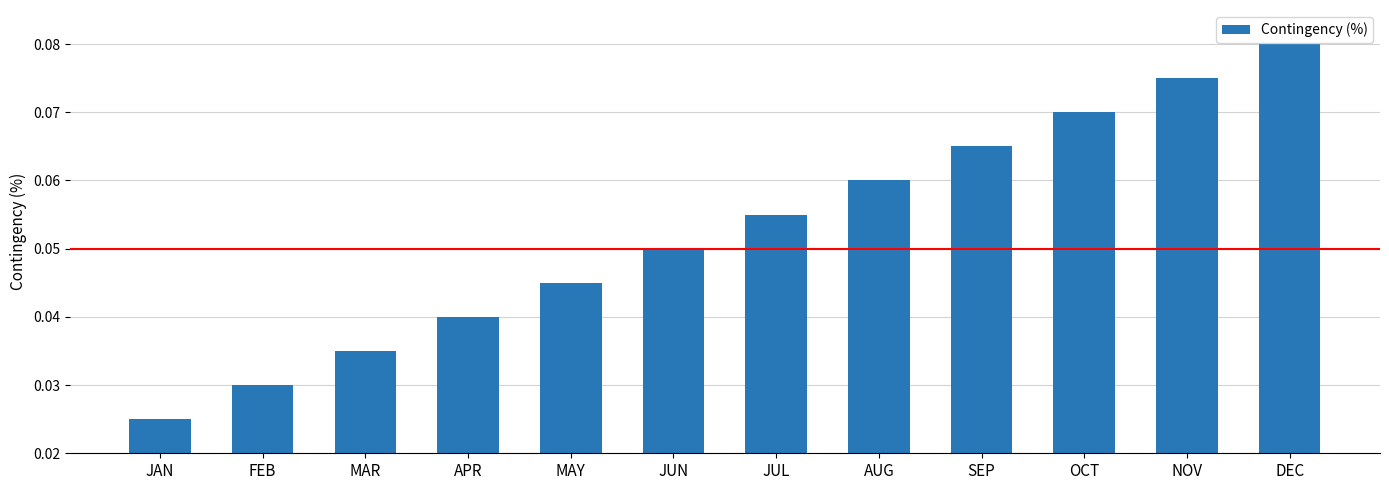

How many categories are shown in the chart?

12